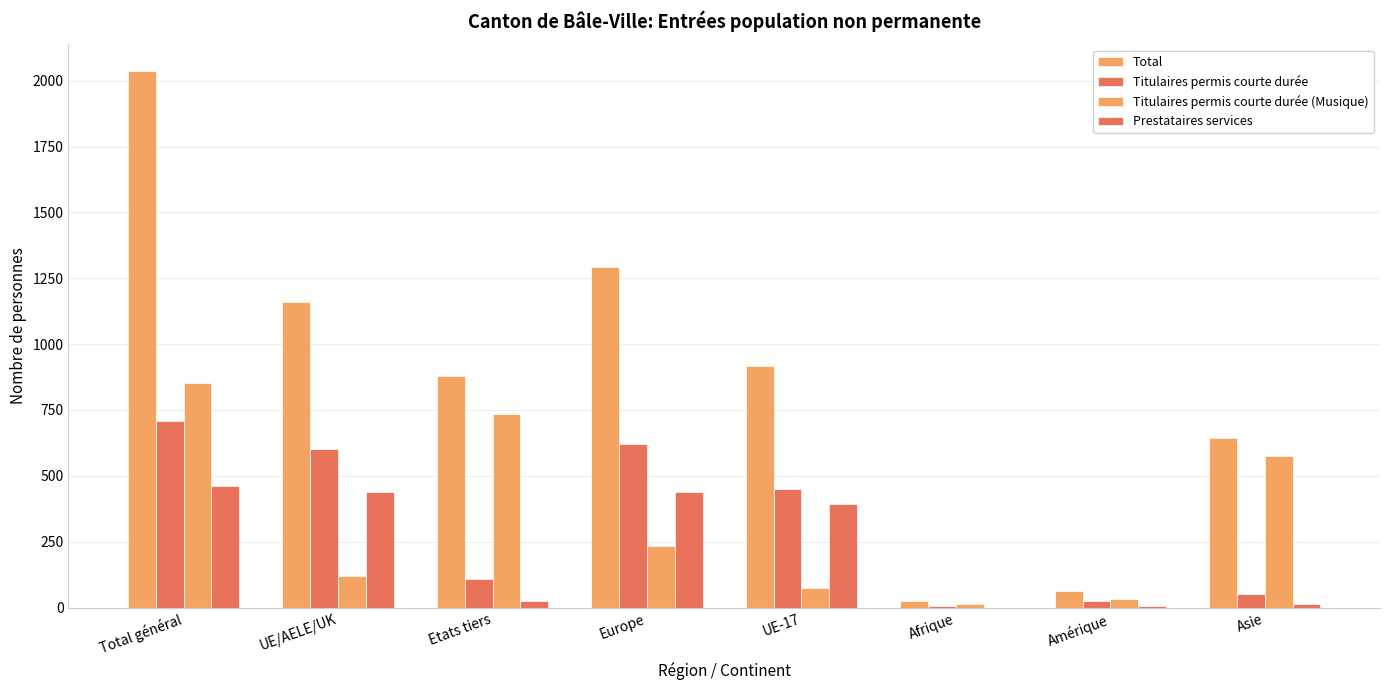

List the series in order of their peak value, highest first.

Total, Titulaires permis courte durée (Musique), Titulaires permis courte durée, Prestataires services